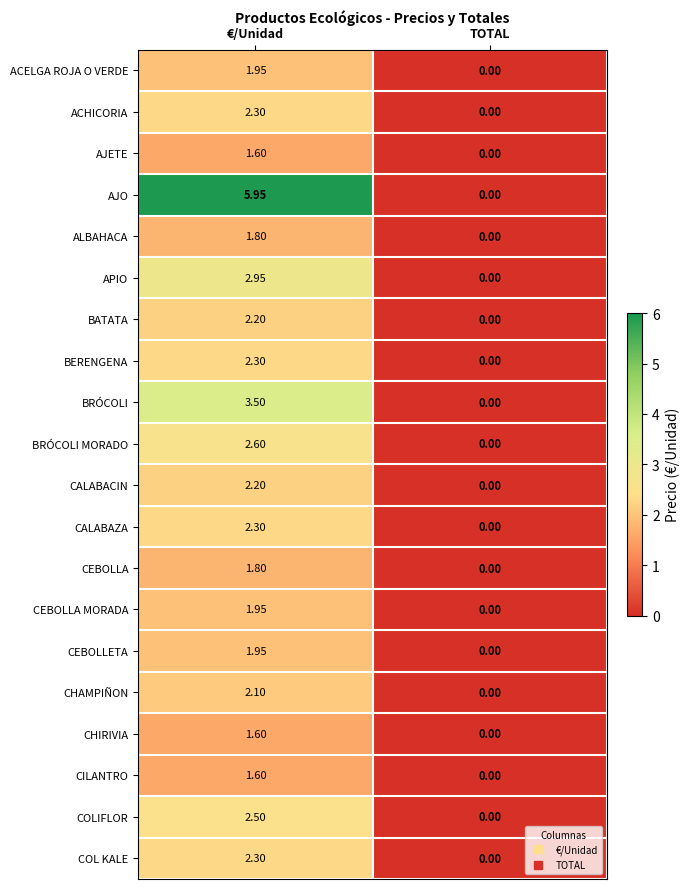

Which series has the largest total across all categories?

AJO